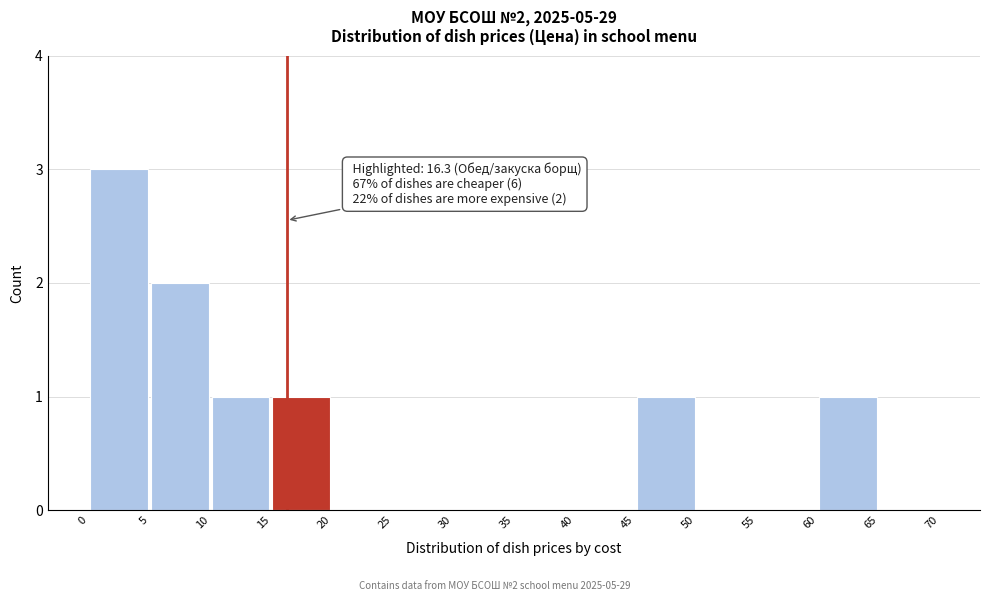

Which range on the x-axis has the tallest bar?

0 to 5